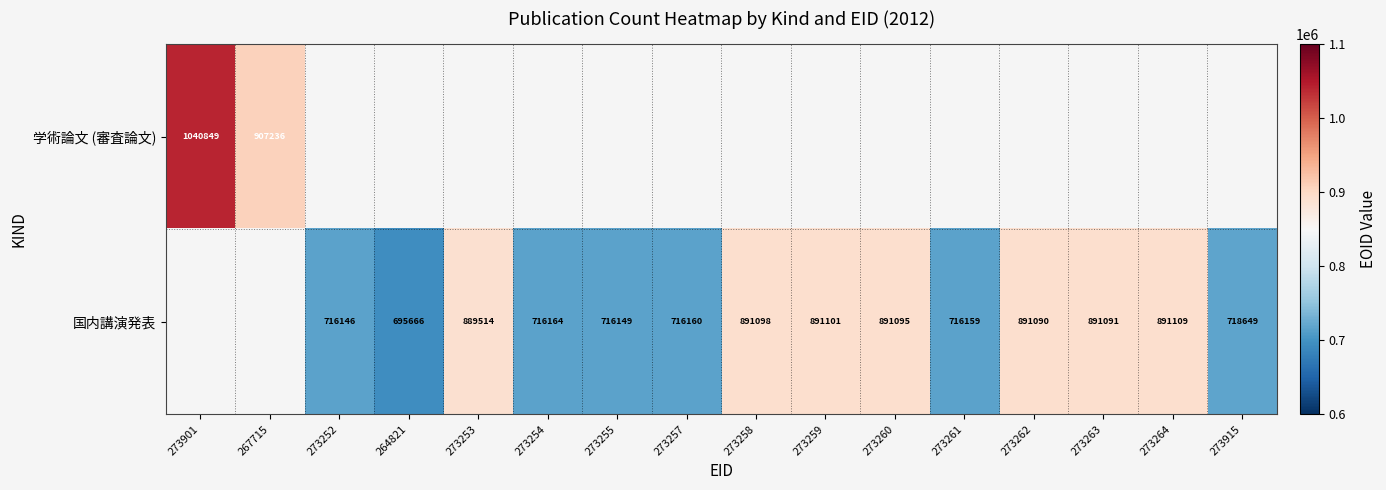

Is it true that 国内講演発表 equals 1343737.0 at 273263?

False